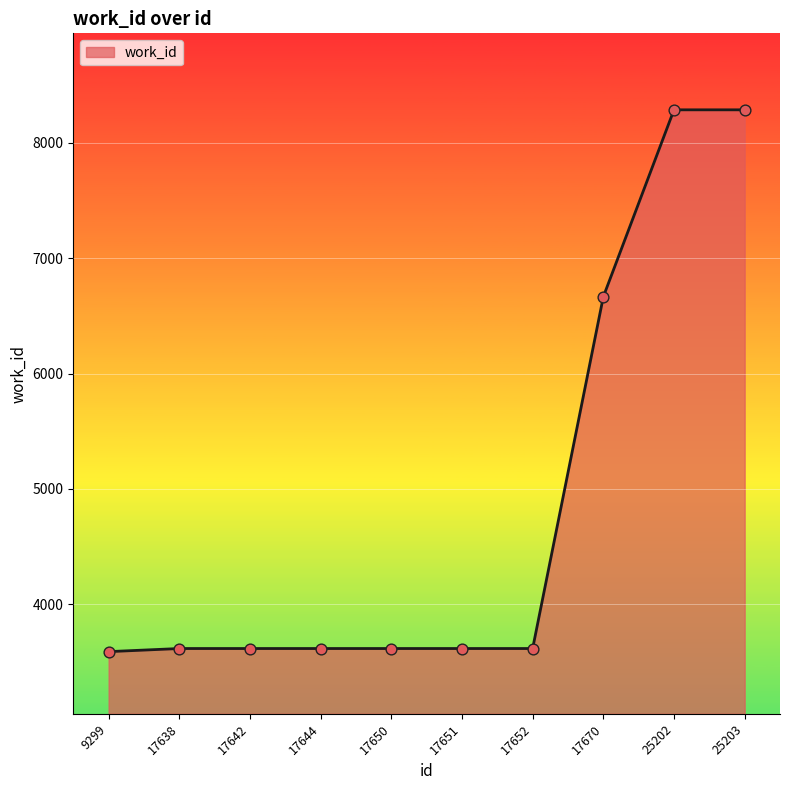

Approximately how many times larger is the value at 17642 compared to 17651?

1.0